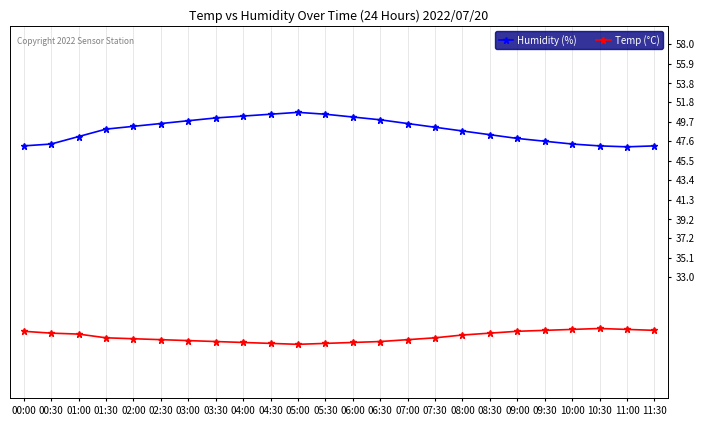

What is the lowest value of the Temp (°C) series?

25.8